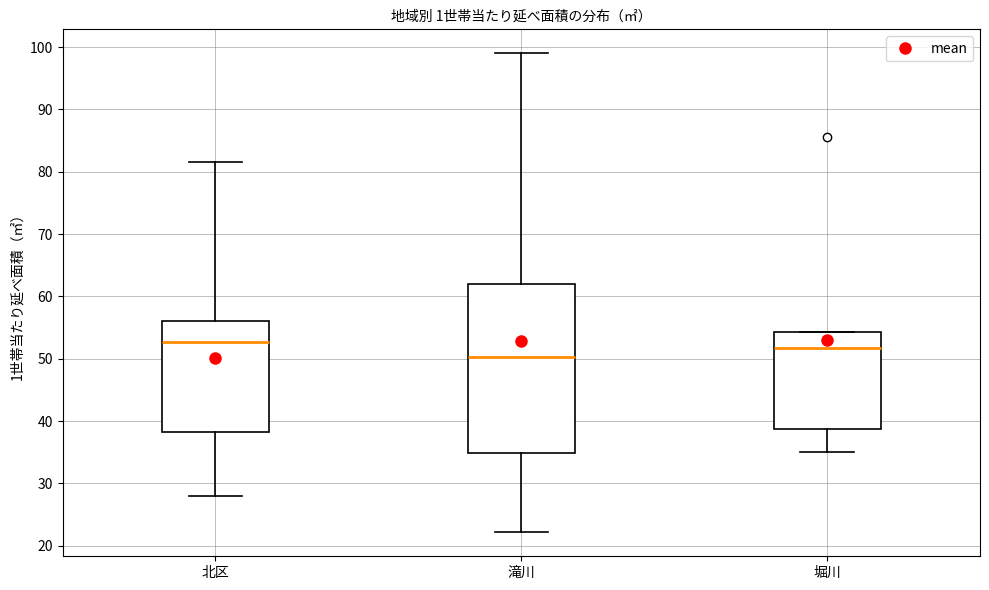

Reading left to right, read every box against the y-axis: the position of its median line, the range the box covers, and the ends of its whiskers. The values are not printed on the chart, so give them approximately, as read against the axis.

北区: median 53, box 38 to 56, whiskers 28 to 82
滝川: median 50, box 35 to 62, whiskers 22 to 99
堀川: median 52, box 39 to 54, whiskers 35 to 54